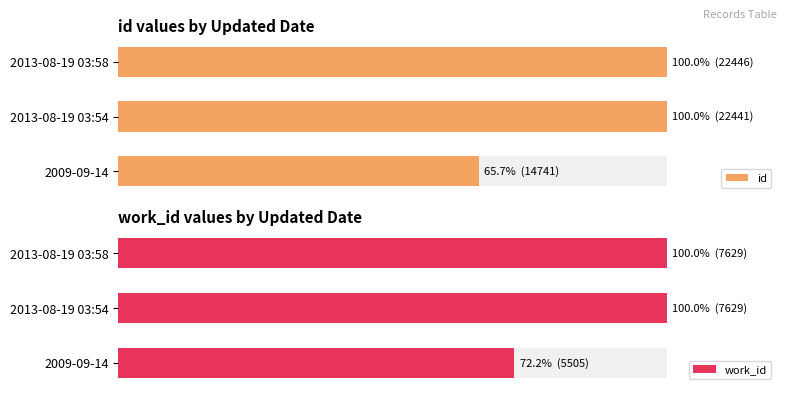

What are all the series names shown in the legend?

id, work_id